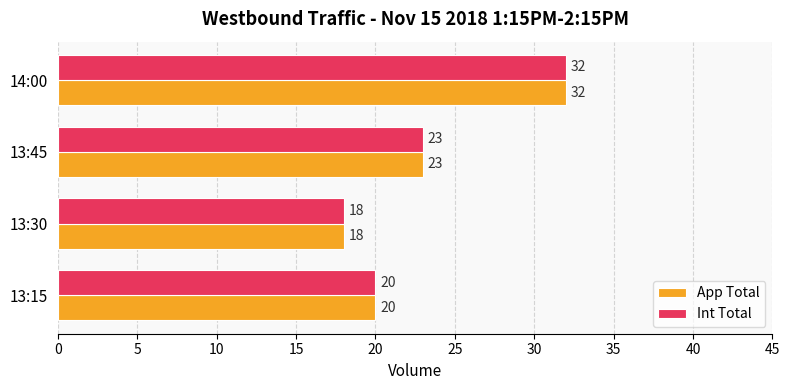

Count the number of categories in the chart.

4